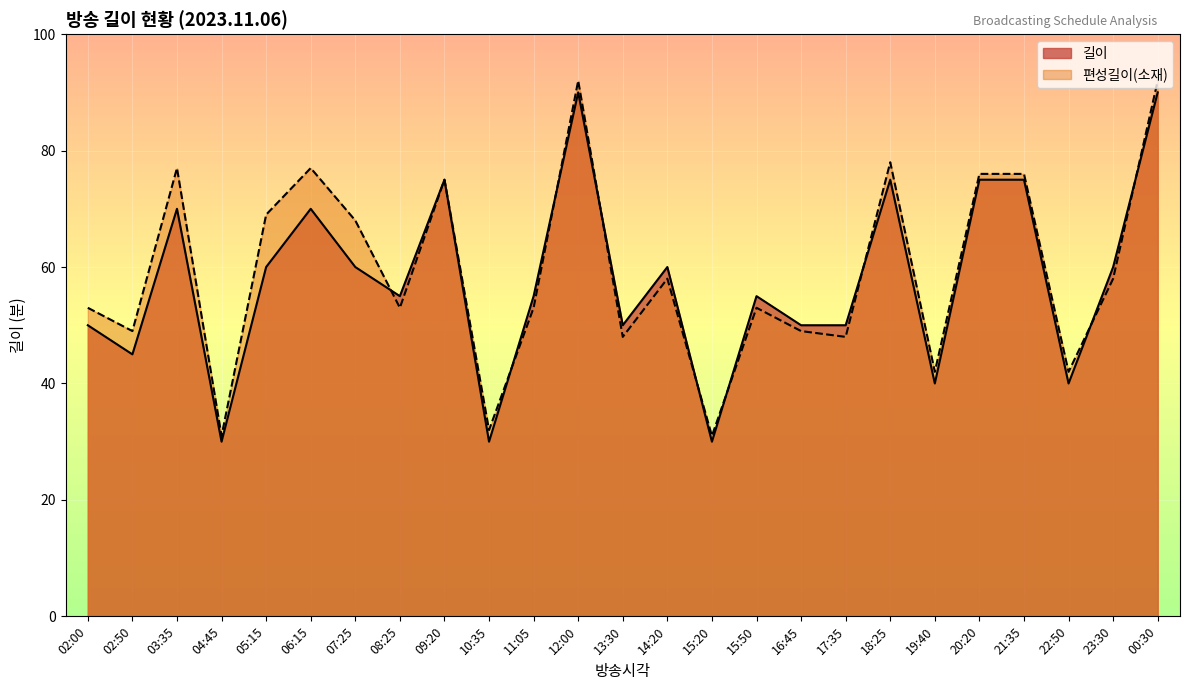

At which category does the chart reach its peak across all series?

12:00